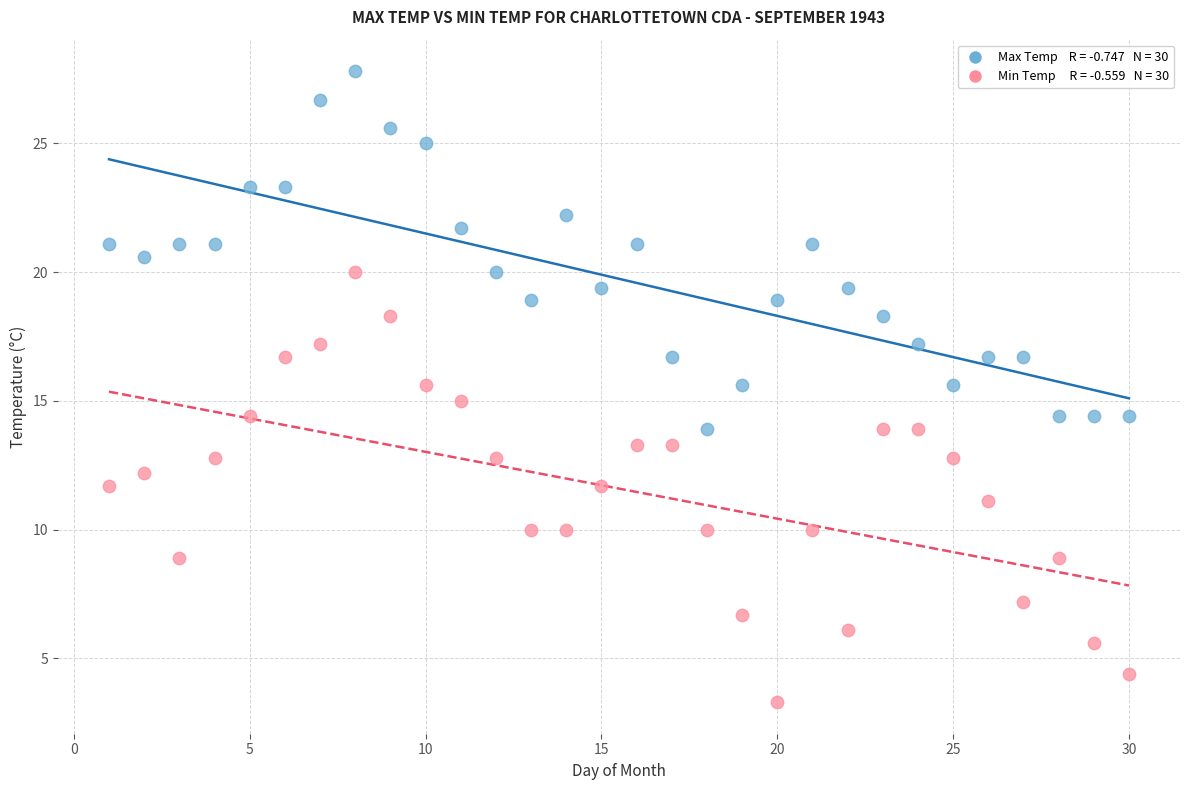

Across all data points, what is the range of Y values (max minus min)?

24.5